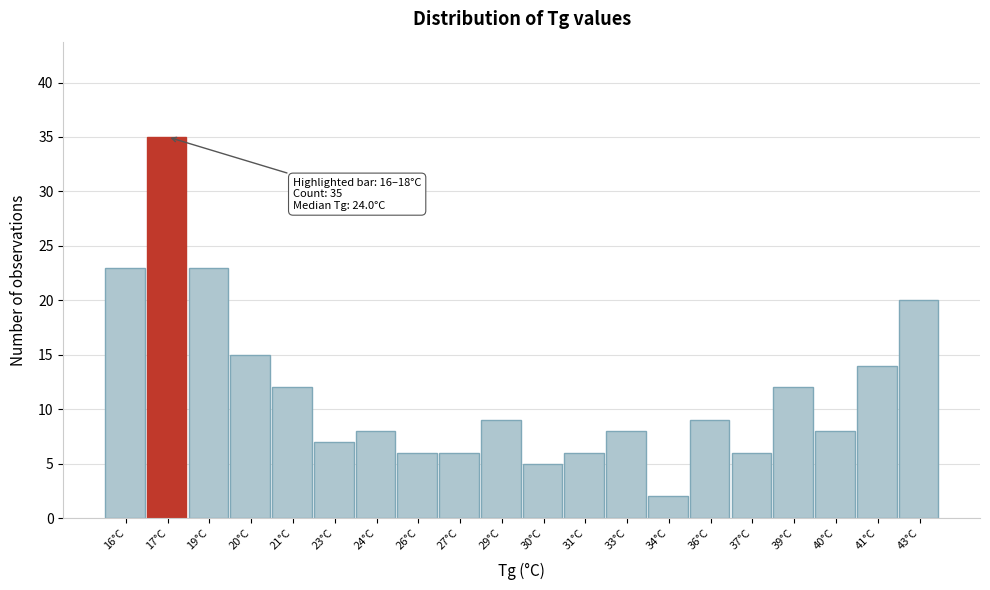

Reading right to left, what are all the values shown in this chart?

20	14	8	12	6	9	2	8	6	5	9	6	6	8	7	12	15	23	35	23